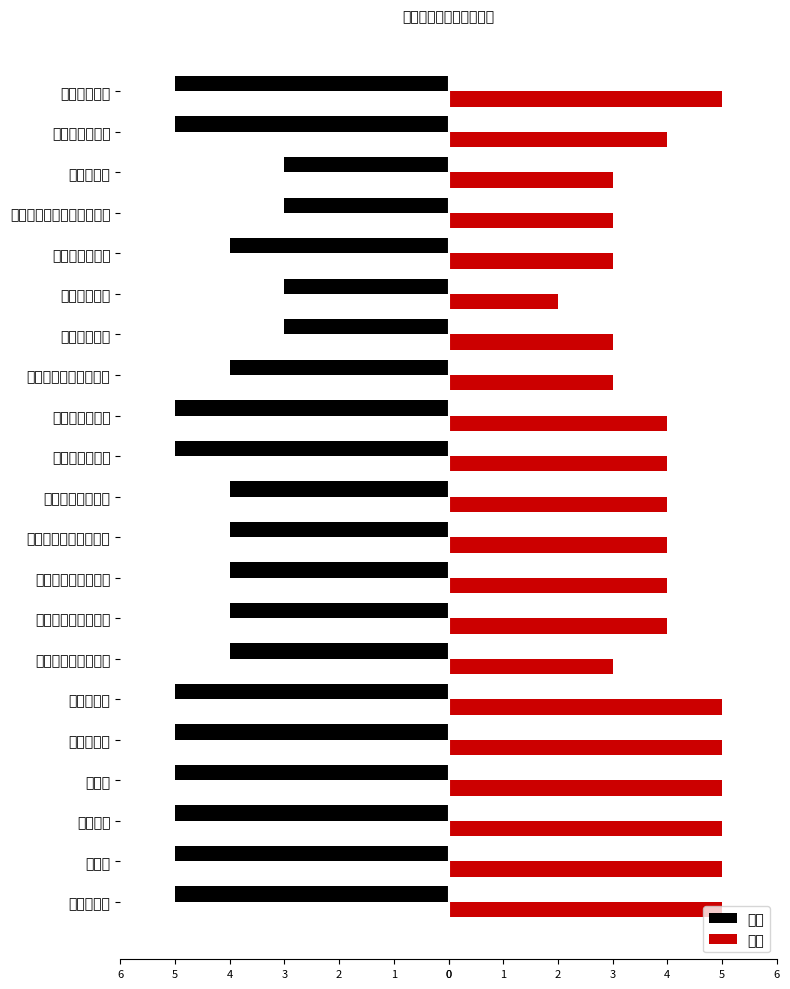

Which series has the widest spread of values?

得分